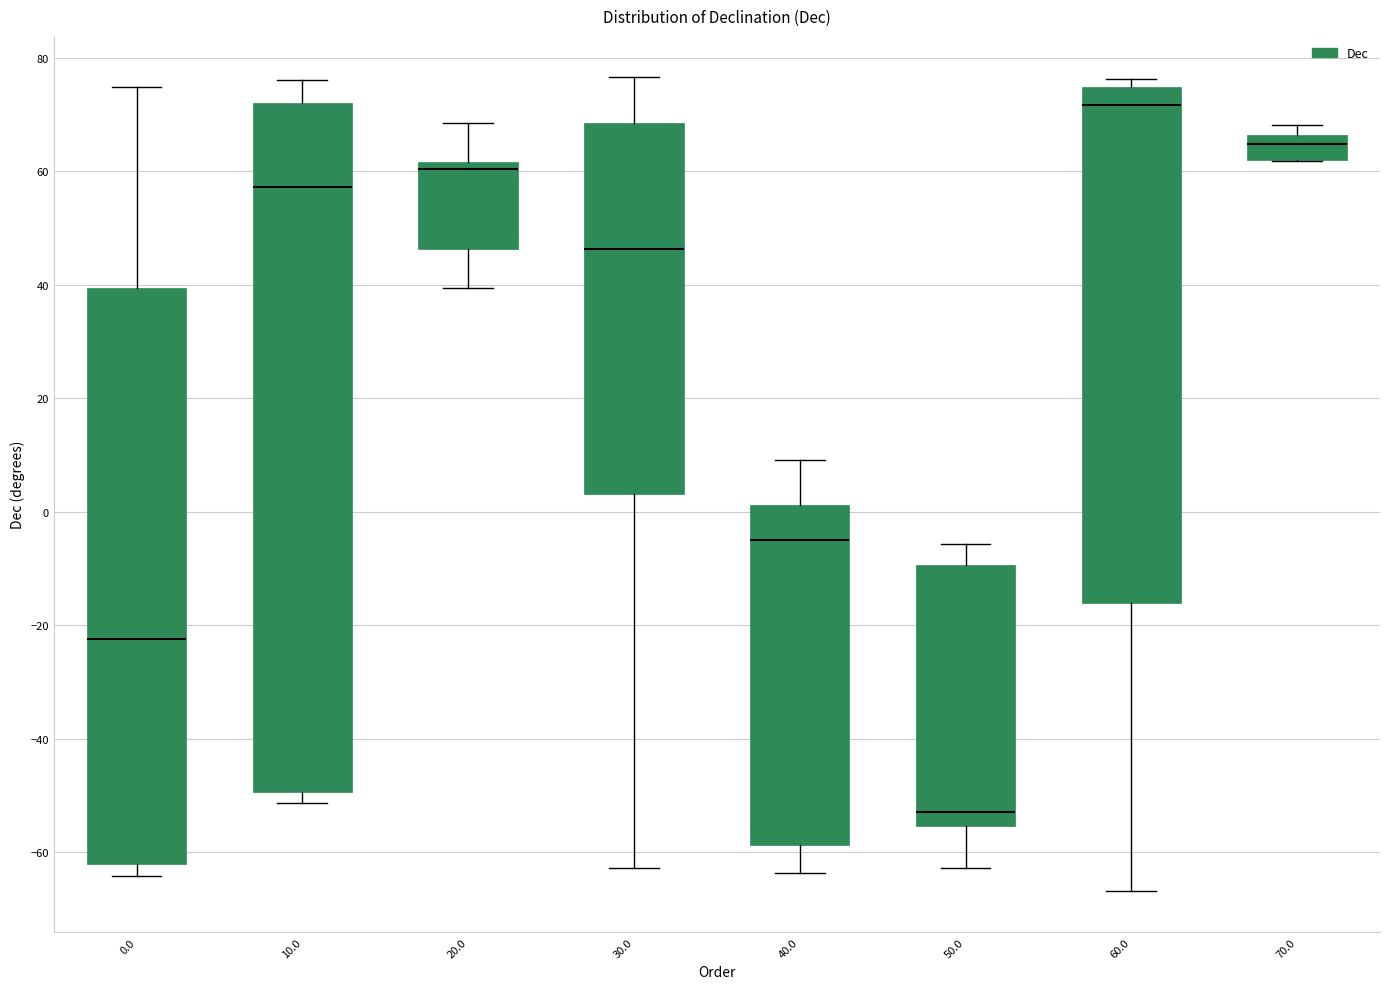

Which box has the lowest median line?

50.0